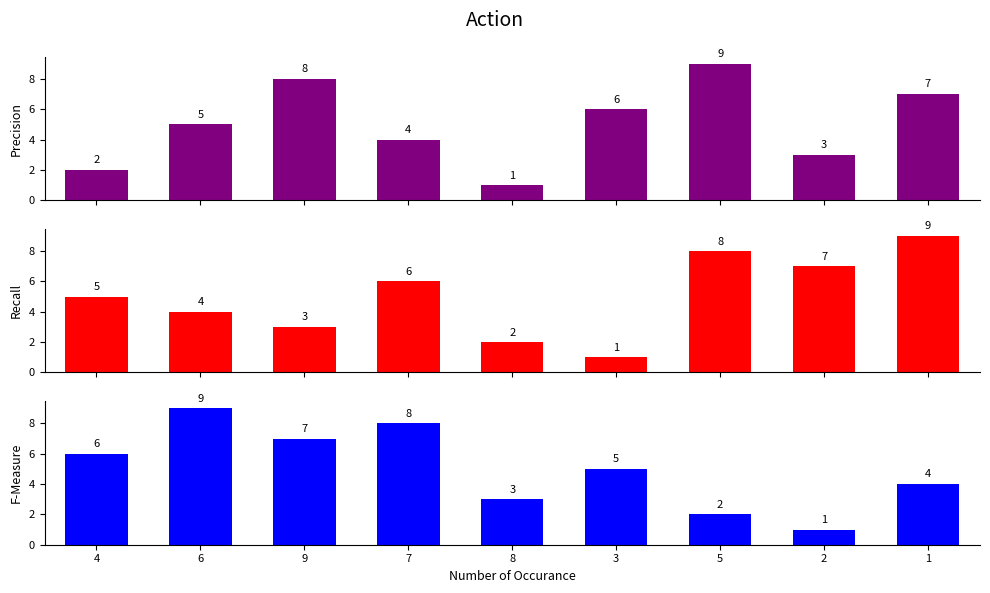

Which series has the largest range (max minus min)?

col_2